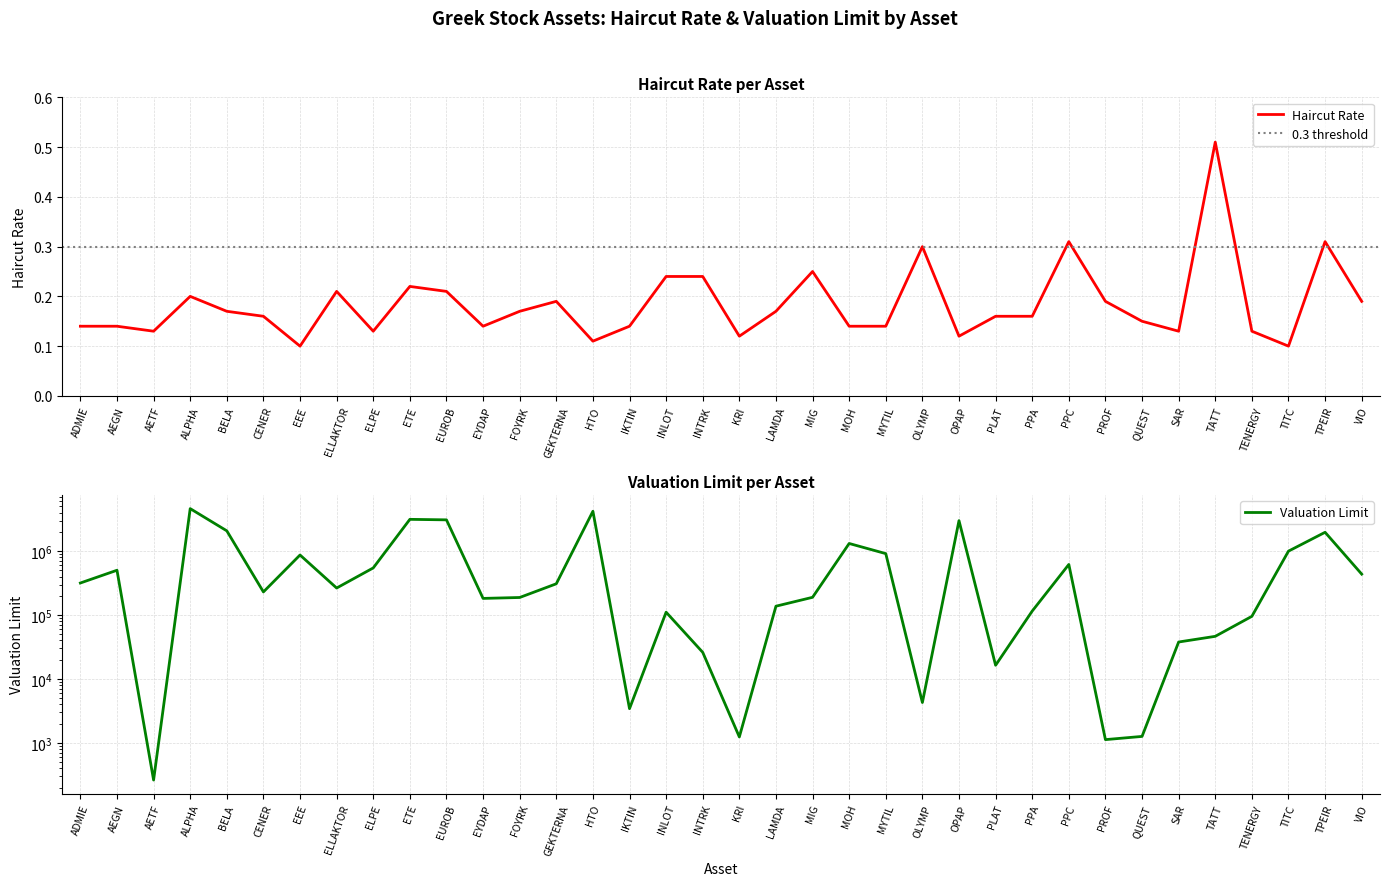

How many data points does each series have?

36